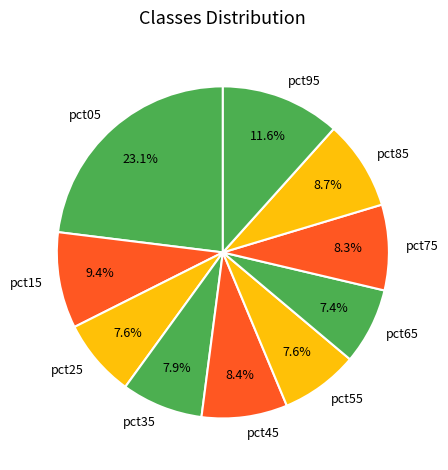

Is there any slice that represents more than half of the pie?

No